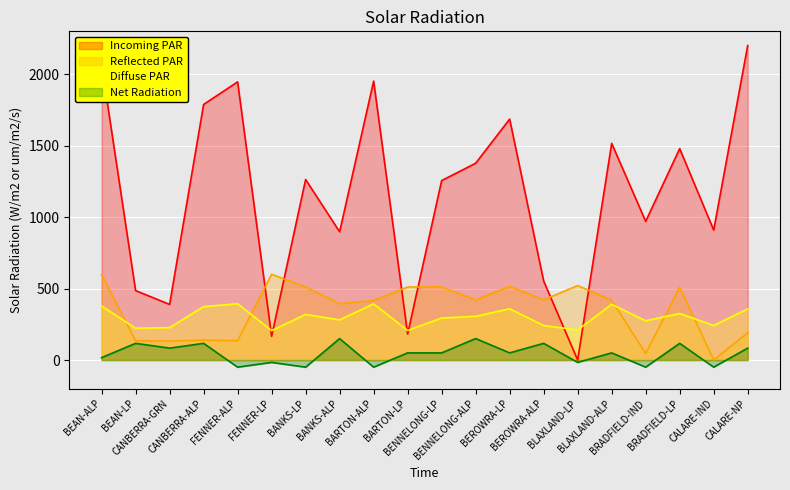

Which series changed the most between BEAN-ALP and BANKS-LP?

Incoming PAR